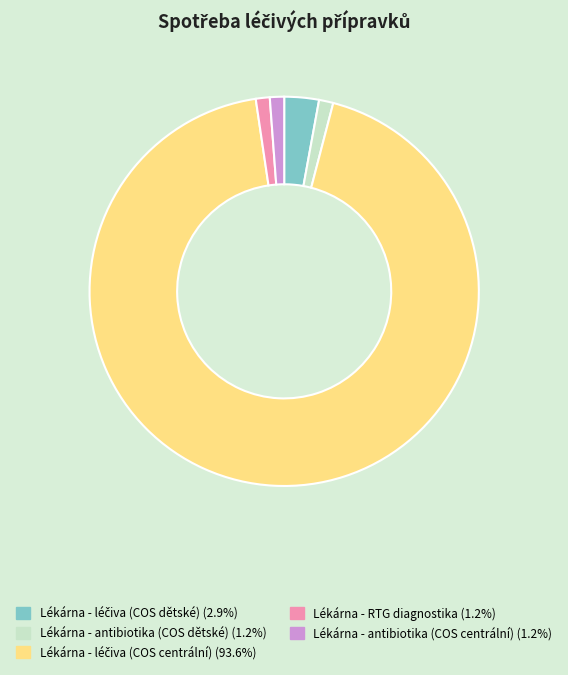

Approximately how many times larger is the value at Lékárna - antibiotika (COS dětské) compared to Lékárna - RTG diagnostika?

1.0